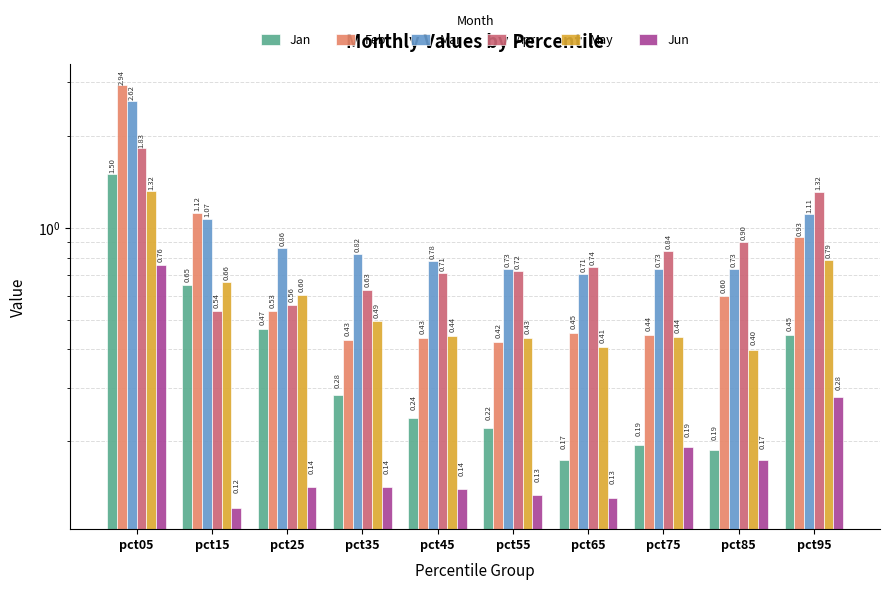

What is the maximum value for Mar?

2.6